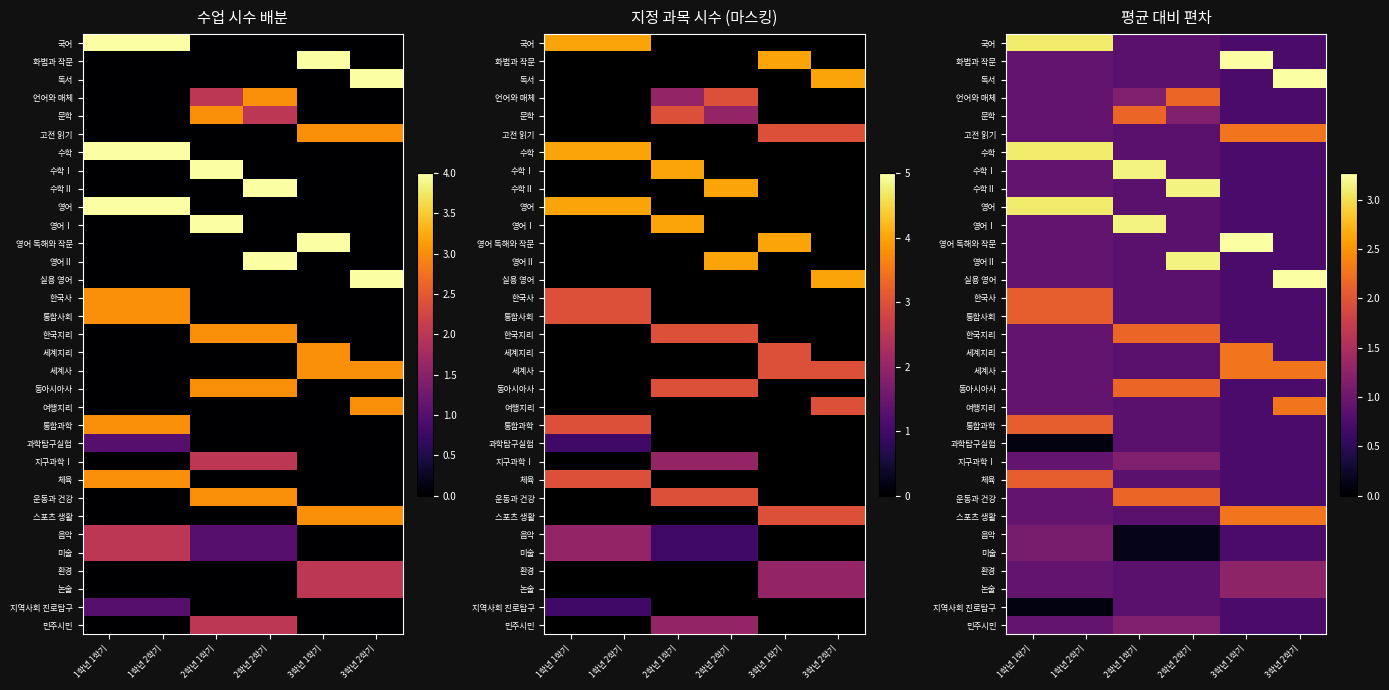

List the series in order of their peak value, highest first.

화법과 작문, 독서, 영어 독해와 작문, 실용 영어, 수학Ⅰ, 수학Ⅱ, 영어Ⅰ, 영어Ⅱ, 국어, 수학, 영어, 고전 읽기, 세계지리, 세계사, 여행지리, 스포츠 생활, 언어와 매체, 문학, 한국지리, 동아시아사, 운동과 건강, 한국사, 통합사회, 통합과학, 체육, 환경, 논술, 지구과학Ⅰ, 민주시민, 음악, 미술, 과학탐구실험, 지역사회 진로탐구